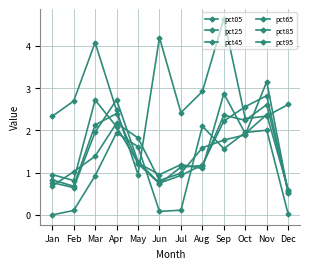

Reading left to right, what are all the values shown in this chart?

pct05: 2.3	2.7	4.1	2.5	1.0	4.2	2.4	2.9	4.6	2.3	2.3	2.6
pct25: 1.0	0.8	2.7	2.1	1.2	1.0	1.2	1.1	2.9	1.9	2.4	0.6
pct45: 0.8	0.7	2.1	2.4	1.2	0.7	1.1	1.2	2.4	2.2	2.6	0.6
pct65: 0.8	0.6	2.0	2.7	1.3	0.8	0.9	1.2	2.2	2.6	2.8	0.5
pct85: 0.7	1.0	1.4	2.2	1.8	0.8	1.0	1.6	1.8	1.9	3.2	0.5
pct95: 0.0	0.1	0.9	1.9	1.6	0.1	0.1	2.1	1.6	2.0	2.0	0.0